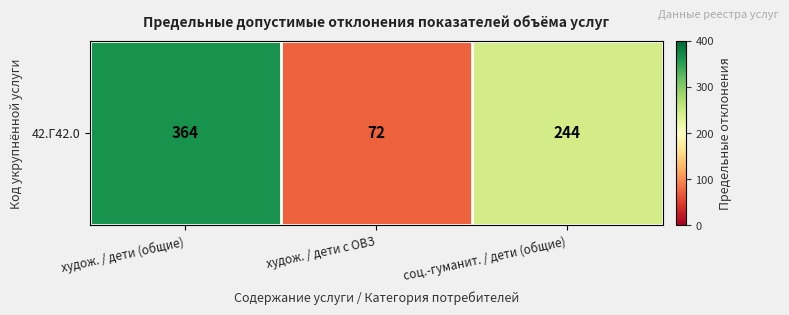

Reading left to right, transcribe all the data shown in this chart.

худож. / дети (общие)=364	худож. / дети с ОВЗ=72	соц.-гуманит. / дети (общие)=244